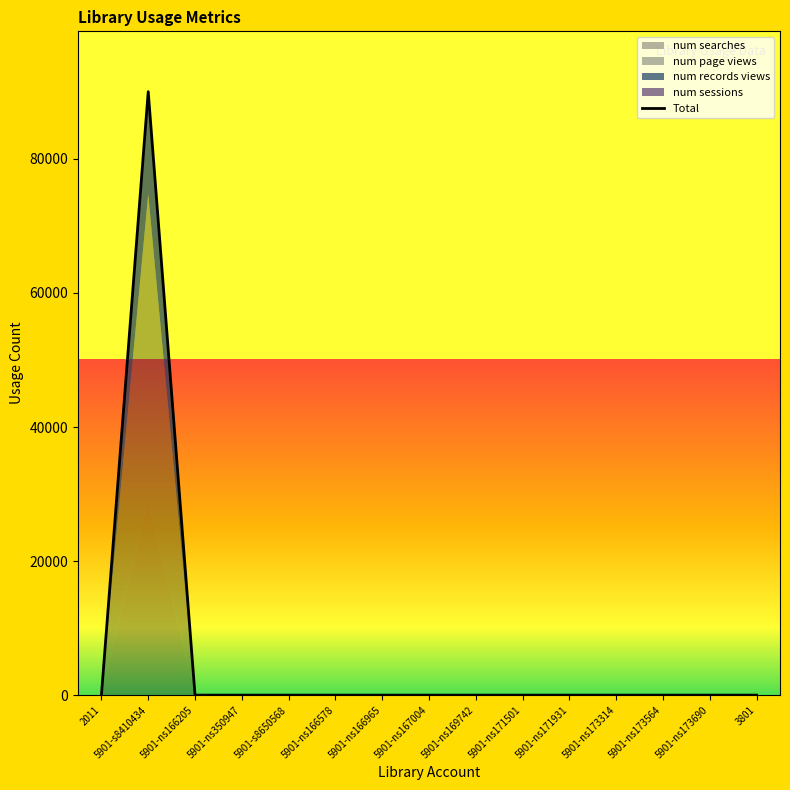

List the labels in order of value, smallest first.

2011, 5901-ns166205, 5901-ns350947, 5901-s8650568, 5901-ns166578, 5901-ns166965, 5901-ns167004, 5901-ns169742, 5901-ns171501, 5901-ns171931, 5901-ns173314, 5901-ns173564, 5901-ns173690, 3801, 5901-s8410434